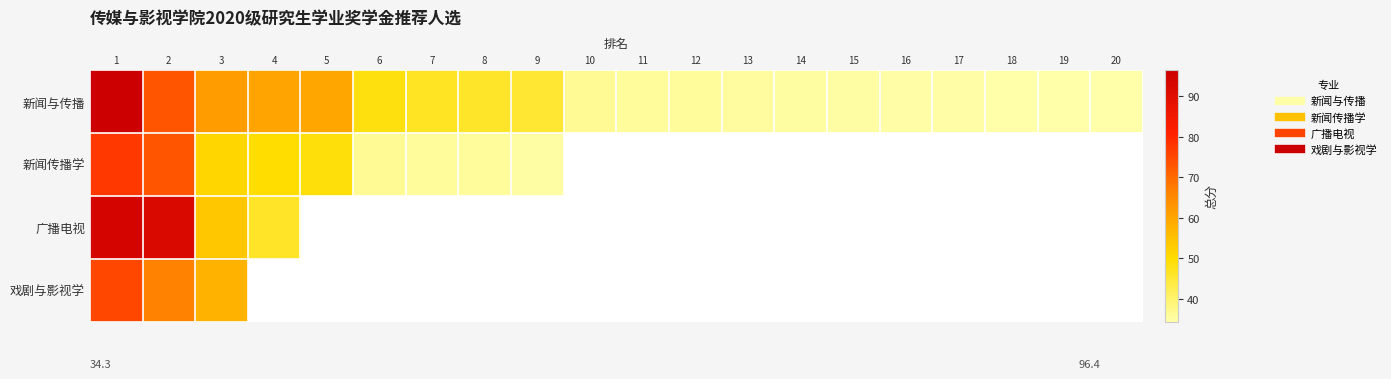

What is the greatest value displayed?

96.4